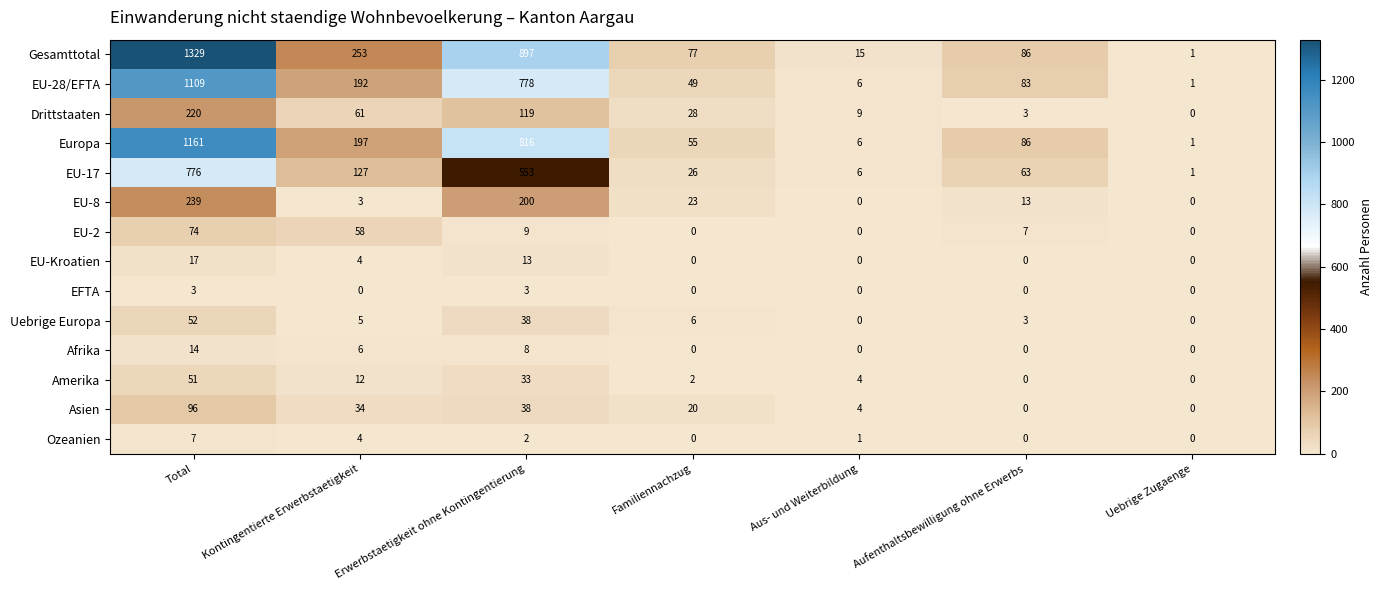

What is the difference between the maximum and minimum values in the Asien series?

96